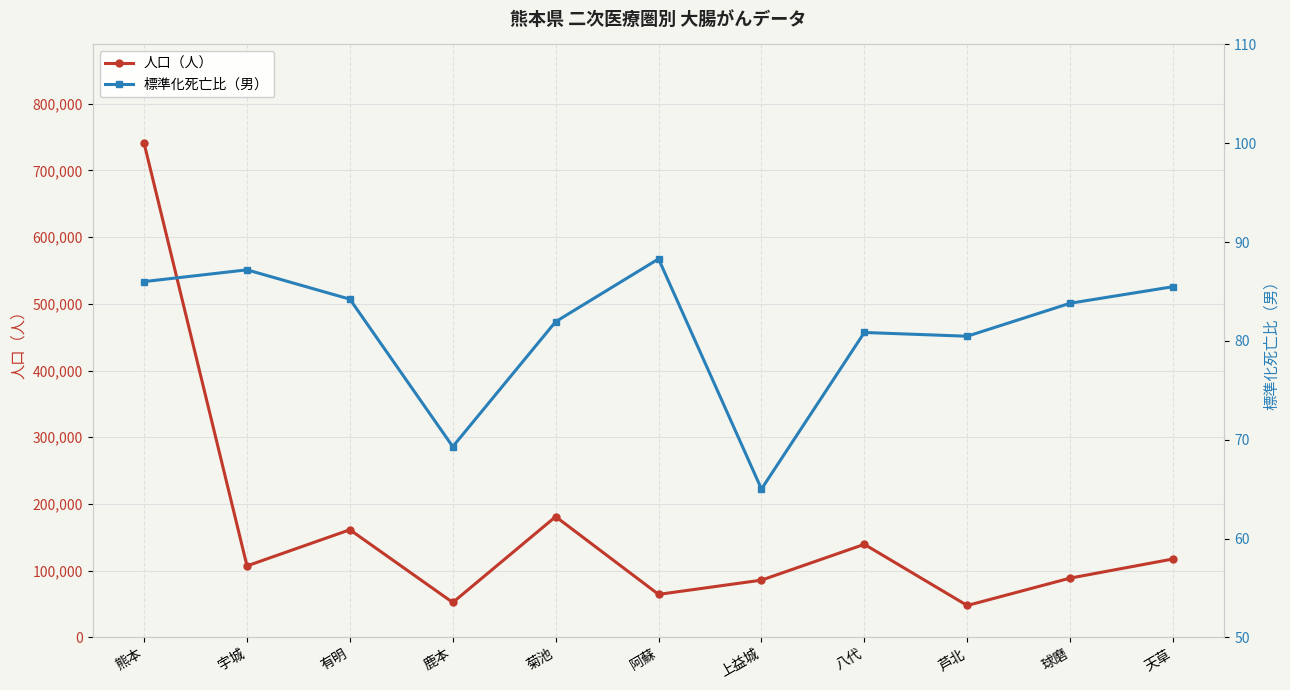

At which category does 人口（人） reach its first local valley?

宇城